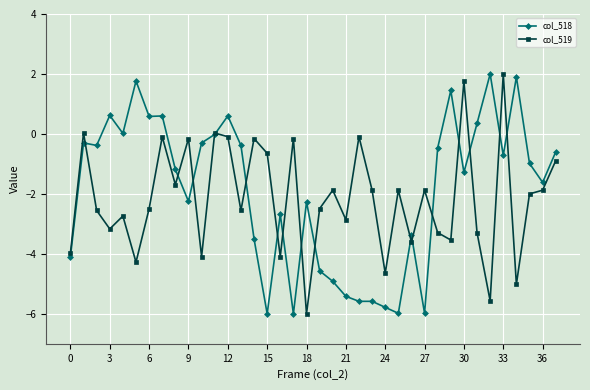

What is the greatest value displayed?

2.0